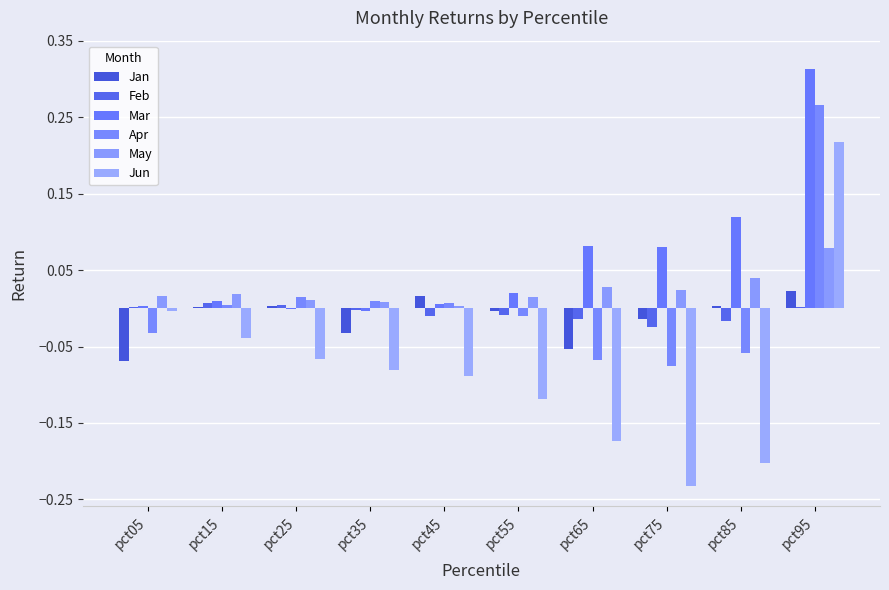

Read the Jun value at pct55.

-0.1